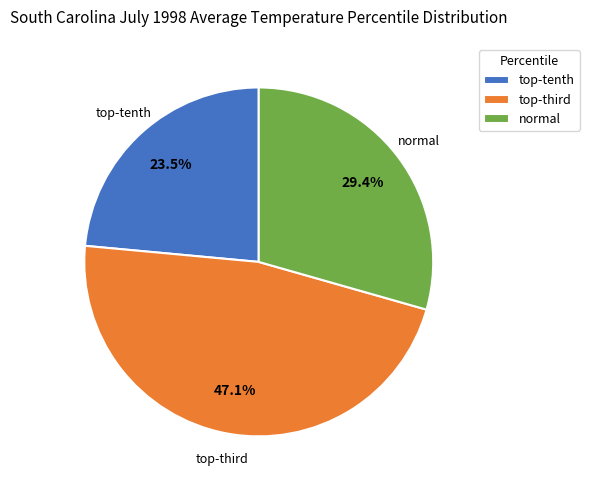

What is the smallest slice in the pie chart?

top-tenth